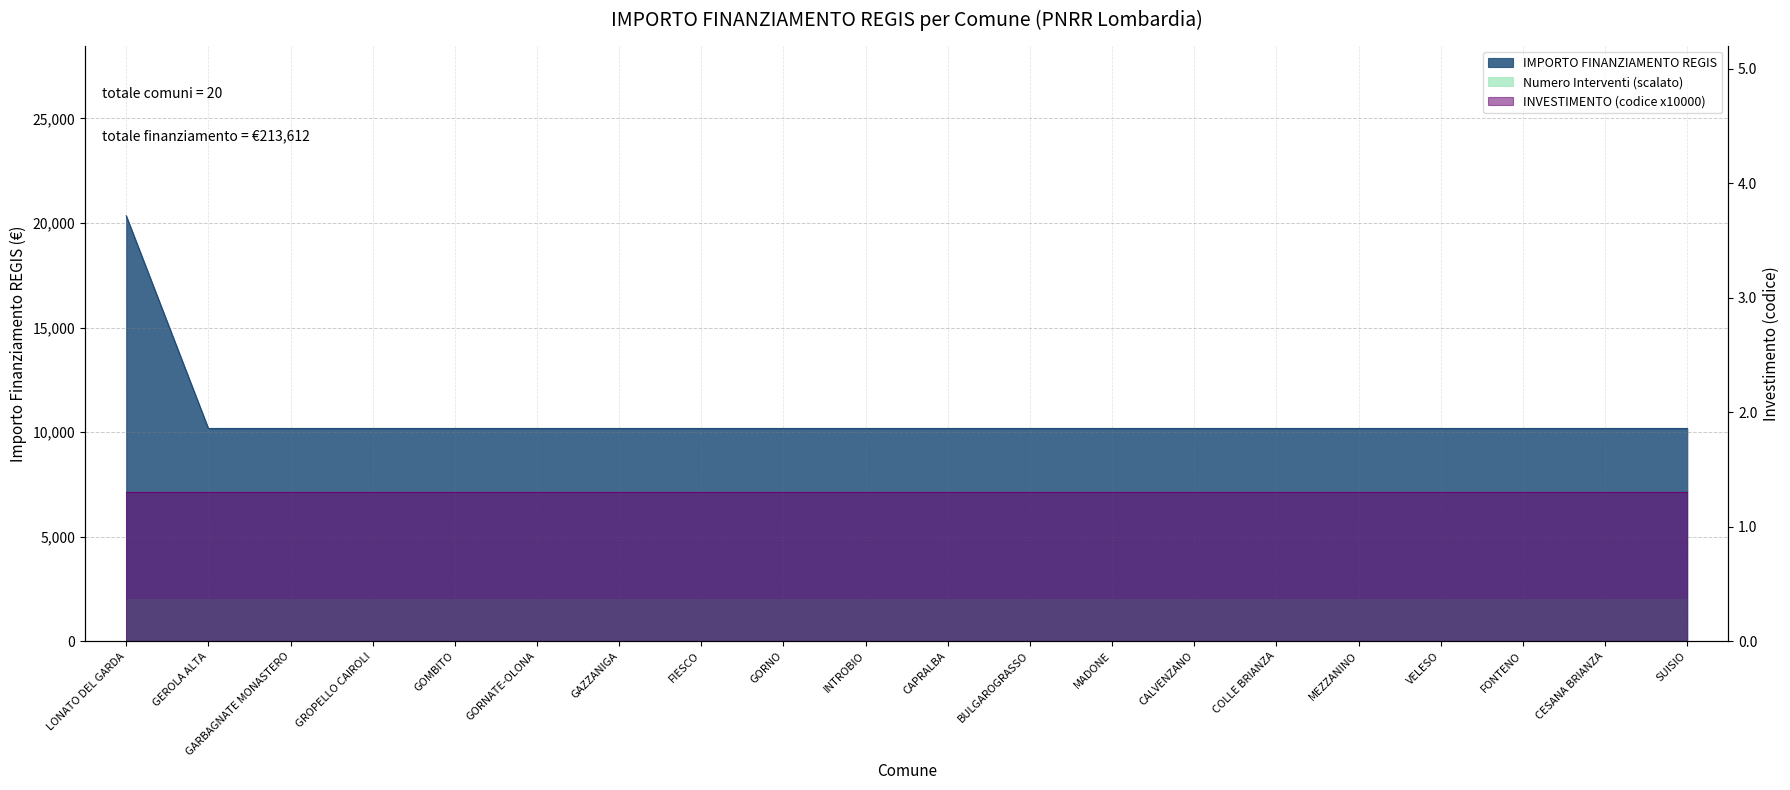

How many values exceed 10172?

1